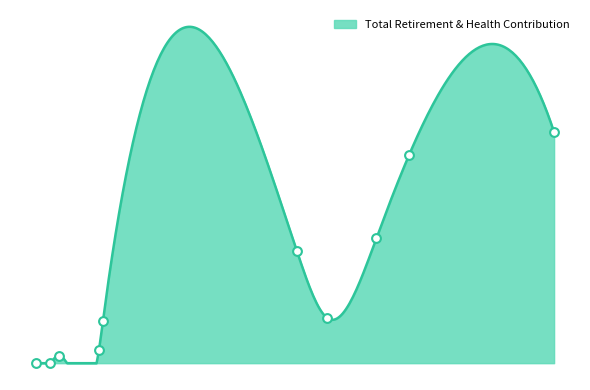

What is the ratio of the value at 22525 to the value at 84400?

0.3